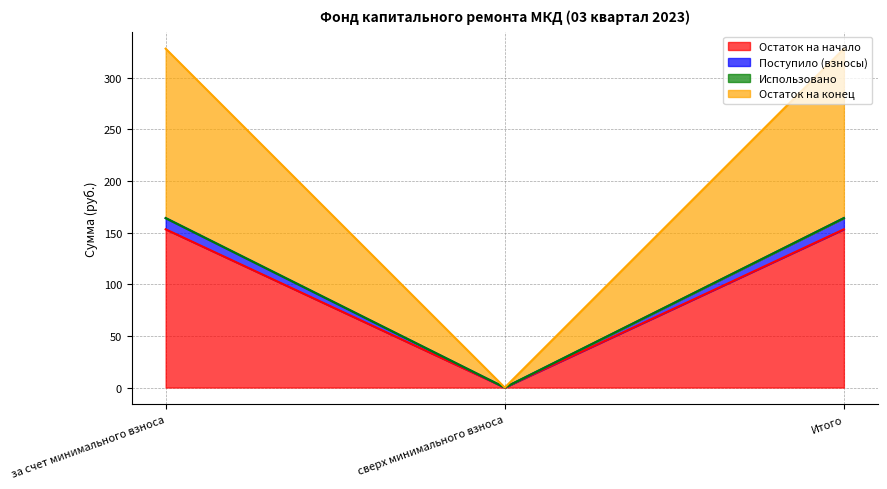

What is the total value across all series at за счет минимального взноса?

328.1